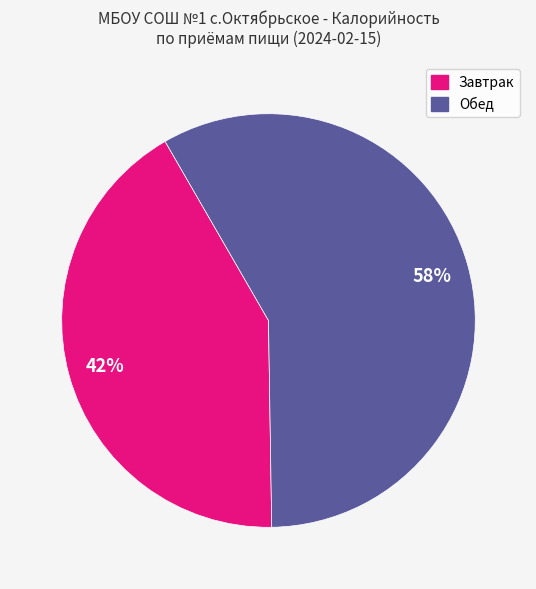

Does any single category account for the majority?

Yes